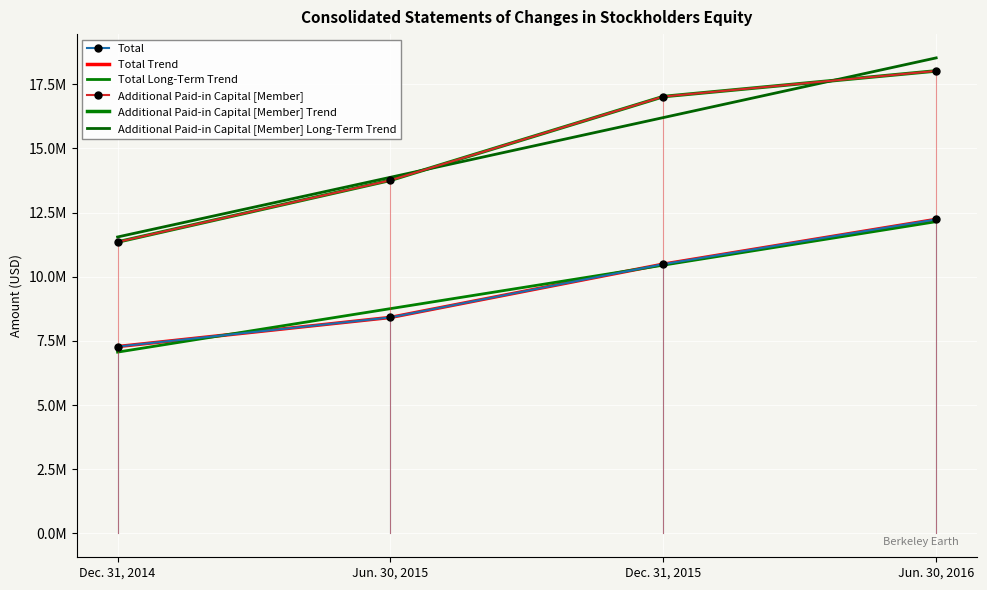

Is it true that Total Trend equals 7280068.0 at Dec. 31, 2014?

True